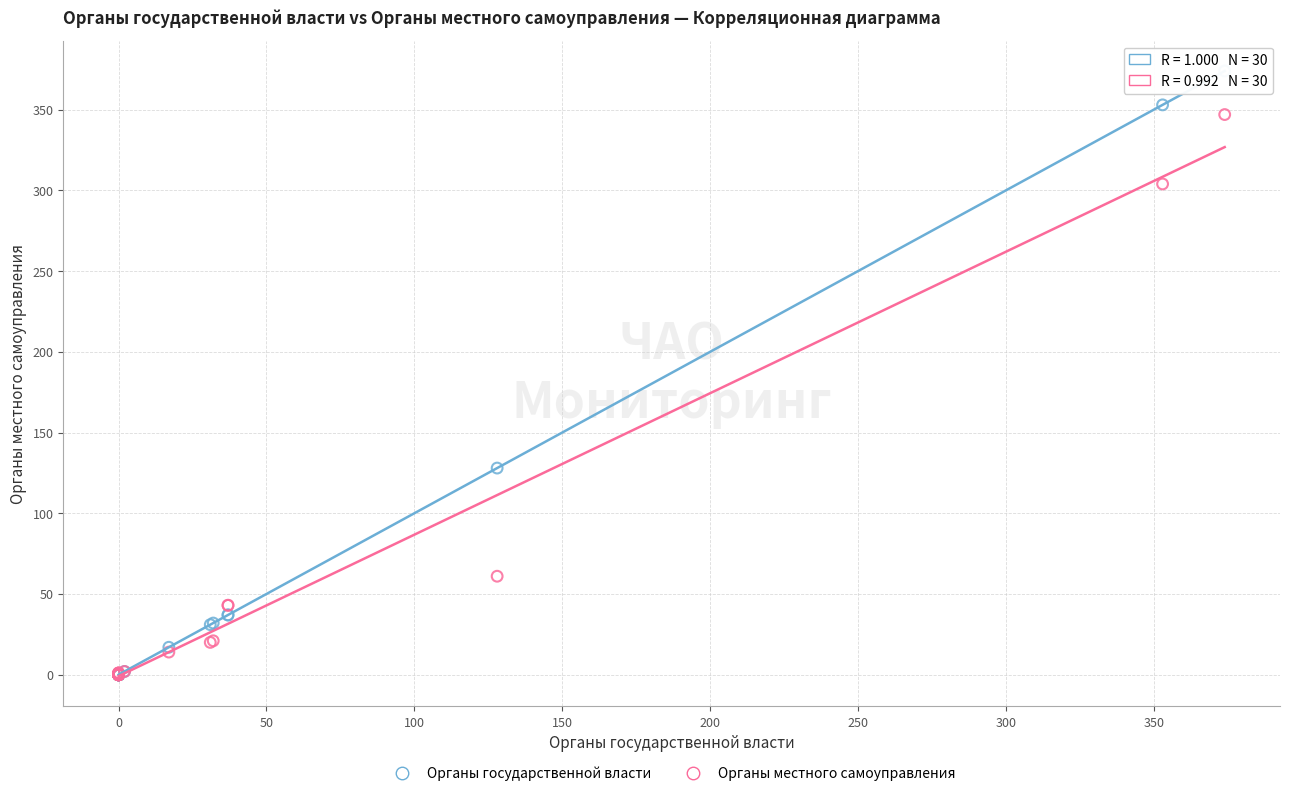

Which series has the largest Y range (max minus min)?

Органы государственной власти